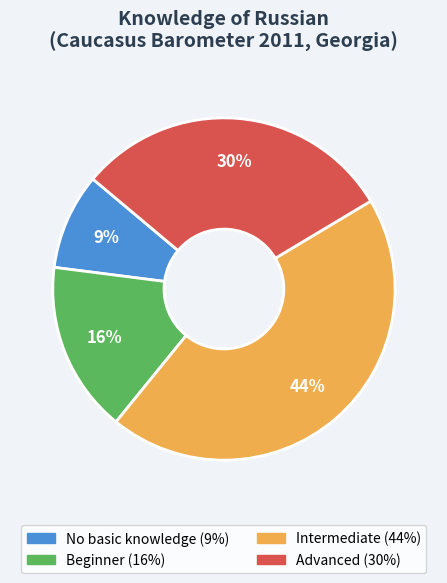

Is there any slice that represents more than half of the pie?

No